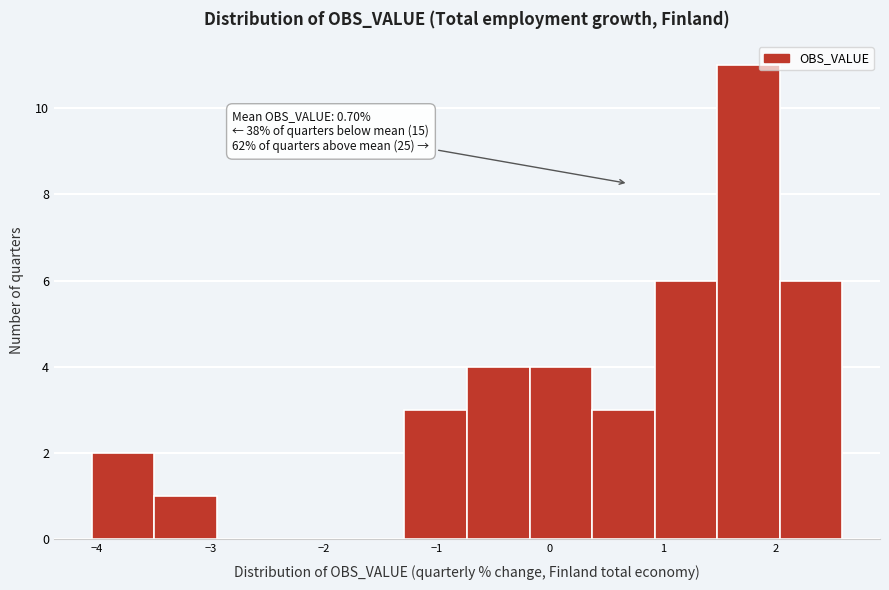

Which range on the x-axis has the tallest bar?

1.5 to 2.0